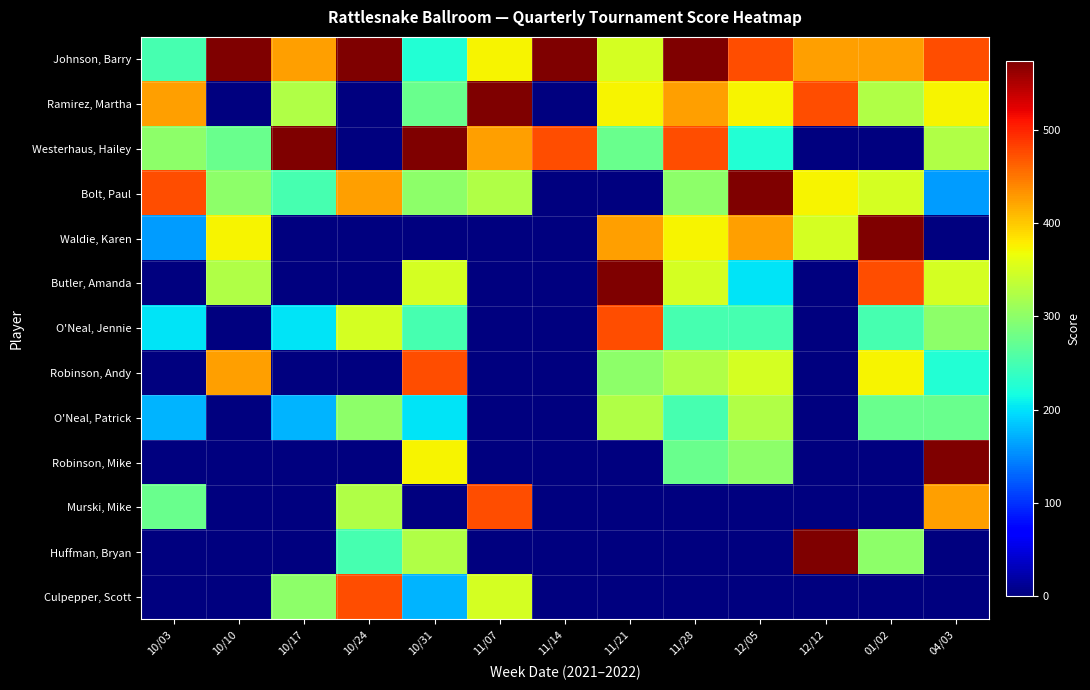

Reading left to right, transcribe all the data shown in this chart.

Johnson, Barry: 10/03=250	10/10=575	10/17=425	10/24=575	10/31=225	11/07=375	11/14=575	11/21=350	11/28=575	12/05=475	12/12=425	01/02=425	04/03=475
Ramirez, Martha: 10/03=425	10/10=0	10/17=325	10/24=0	10/31=275	11/07=575	11/14=0	11/21=375	11/28=425	12/05=375	12/12=475	01/02=325	04/03=375
Westerhaus, Hailey: 10/03=300	10/10=275	10/17=575	10/24=0	10/31=575	11/07=425	11/14=475	11/21=275	11/28=475	12/05=225	12/12=0	01/02=0	04/03=325
Bolt, Paul: 10/03=475	10/10=300	10/17=250	10/24=425	10/31=300	11/07=325	11/14=0	11/21=0	11/28=300	12/05=575	12/12=375	01/02=350	04/03=160
Waldie, Karen: 10/03=160	10/10=375	10/17=0	10/24=0	10/31=0	11/07=0	11/14=0	11/21=425	11/28=375	12/05=425	12/12=350	01/02=575	04/03=0
Butler, Amanda: 10/03=0	10/10=325	10/17=0	10/24=0	10/31=350	11/07=0	11/14=0	11/21=575	11/28=350	12/05=200	12/12=0	01/02=475	04/03=350
O'Neal, Jennie: 10/03=200	10/10=0	10/17=200	10/24=350	10/31=250	11/07=0	11/14=0	11/21=475	11/28=250	12/05=250	12/12=0	01/02=250	04/03=300
Robinson, Andy: 10/03=0	10/10=425	10/17=0	10/24=0	10/31=475	11/07=0	11/14=0	11/21=300	11/28=325	12/05=350	12/12=0	01/02=375	04/03=225
O'Neal, Patrick: 10/03=175	10/10=0	10/17=175	10/24=300	10/31=200	11/07=0	11/14=0	11/21=325	11/28=250	12/05=325	12/12=0	01/02=275	04/03=275
Robinson, Mike: 10/03=0	10/10=0	10/17=0	10/24=0	10/31=375	11/07=0	11/14=0	11/21=0	11/28=275	12/05=300	12/12=0	01/02=0	04/03=575
Murski, Mike: 10/03=275	10/10=0	10/17=0	10/24=325	10/31=0	11/07=475	11/14=0	11/21=0	11/28=0	12/05=0	12/12=0	01/02=0	04/03=425
Huffman, Bryan: 10/03=0	10/10=0	10/17=0	10/24=250	10/31=325	11/07=0	11/14=0	11/21=0	11/28=0	12/05=0	12/12=575	01/02=300	04/03=0
Culpepper, Scott: 10/03=0	10/10=0	10/17=300	10/24=475	10/31=175	11/07=350	11/14=0	11/21=0	11/28=0	12/05=0	12/12=0	01/02=0	04/03=0